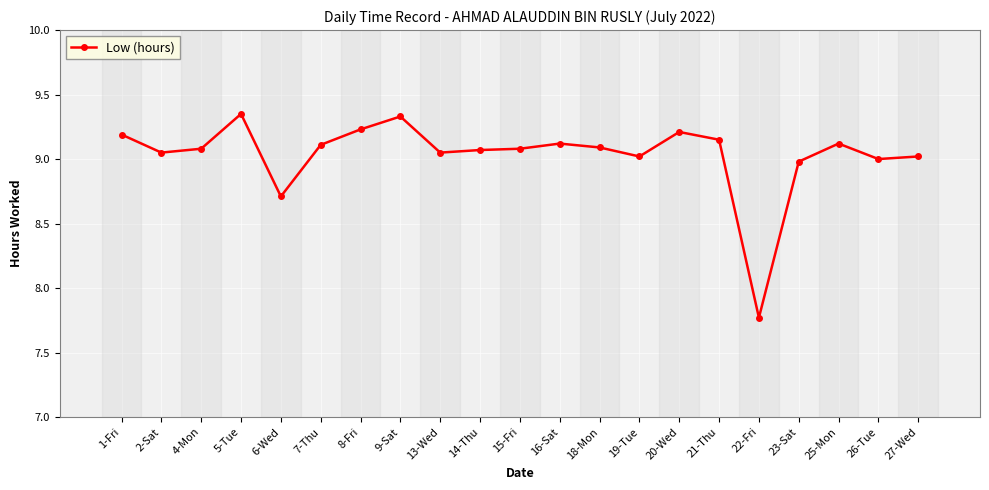

True or false: there are more than 1 points higher than both neighbors.

True